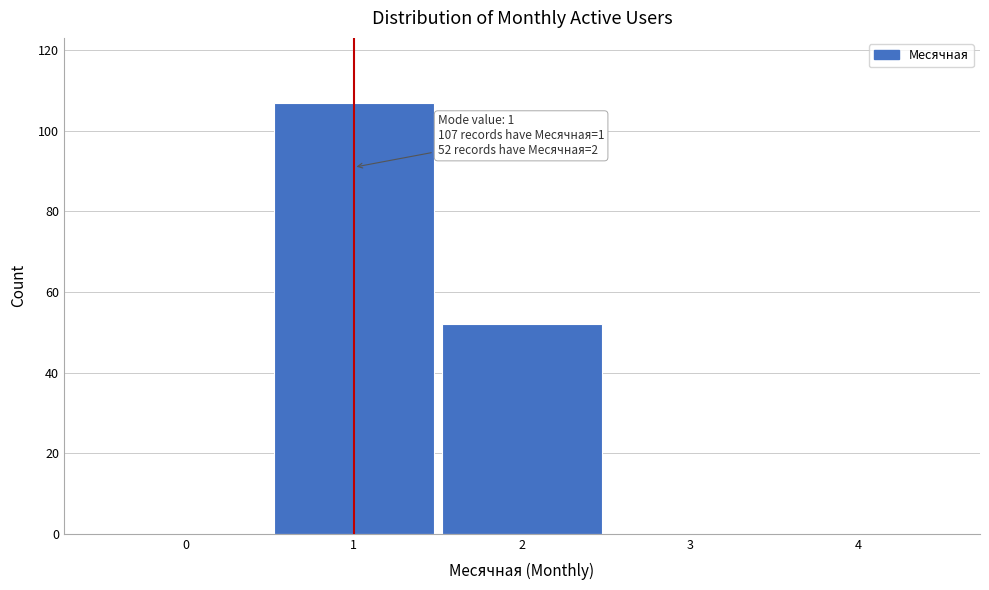

Reading right to left, transcribe all the data shown in this chart.

4=0	3=0	2=52	1=107	0=0